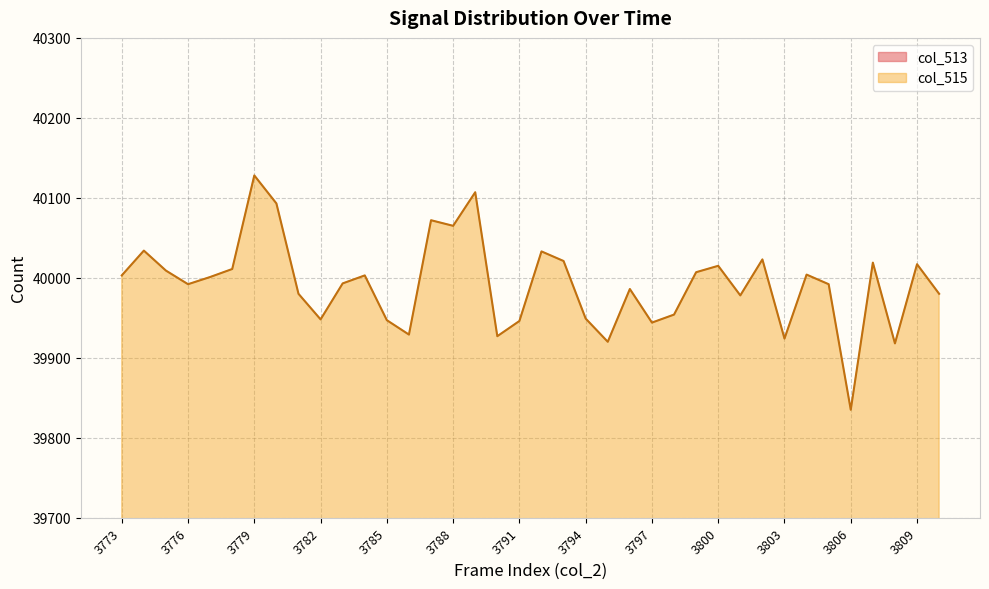

What is the value of the col_513 point at the 2nd from the left?

25501